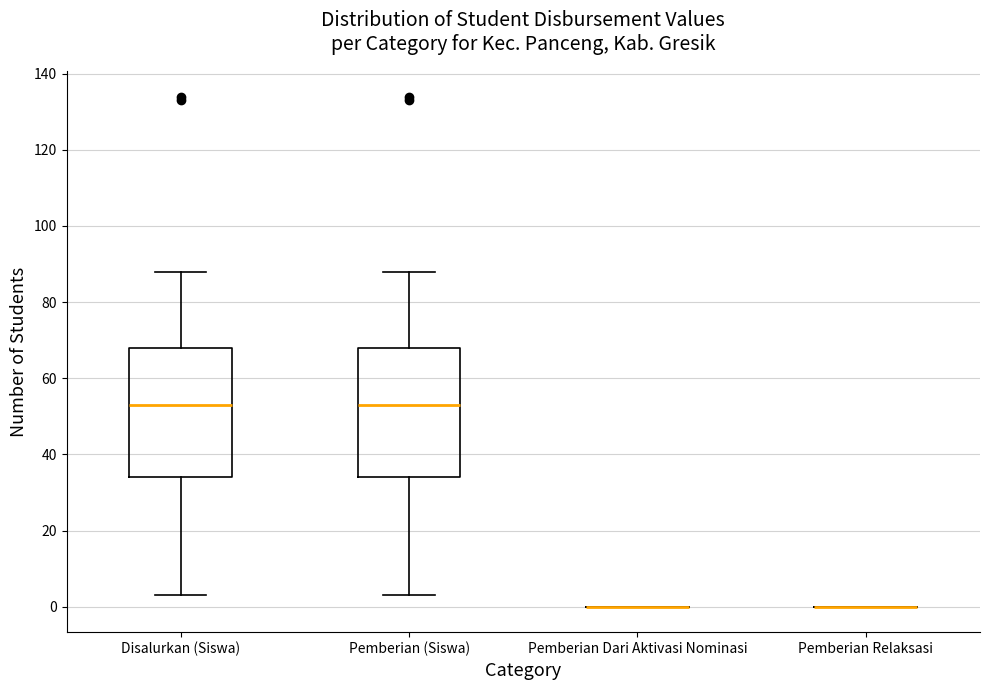

Reading left to right, transcribe this box plot: for each box, give where its median line is, the range the box spans, and where its two whiskers end, as read against the y-axis. The values are not printed on the chart, so give them approximately, as read against the axis.

Disalurkan (Siswa): median 54, box 34 to 68, whiskers 4 to 88
Pemberian (Siswa): median 54, box 34 to 68, whiskers 4 to 88
Pemberian Dari Aktivasi Nominasi: box collapsed to a line at 0, whiskers 0 to 0
Pemberian Relaksasi: box collapsed to a line at 0, whiskers 0 to 0